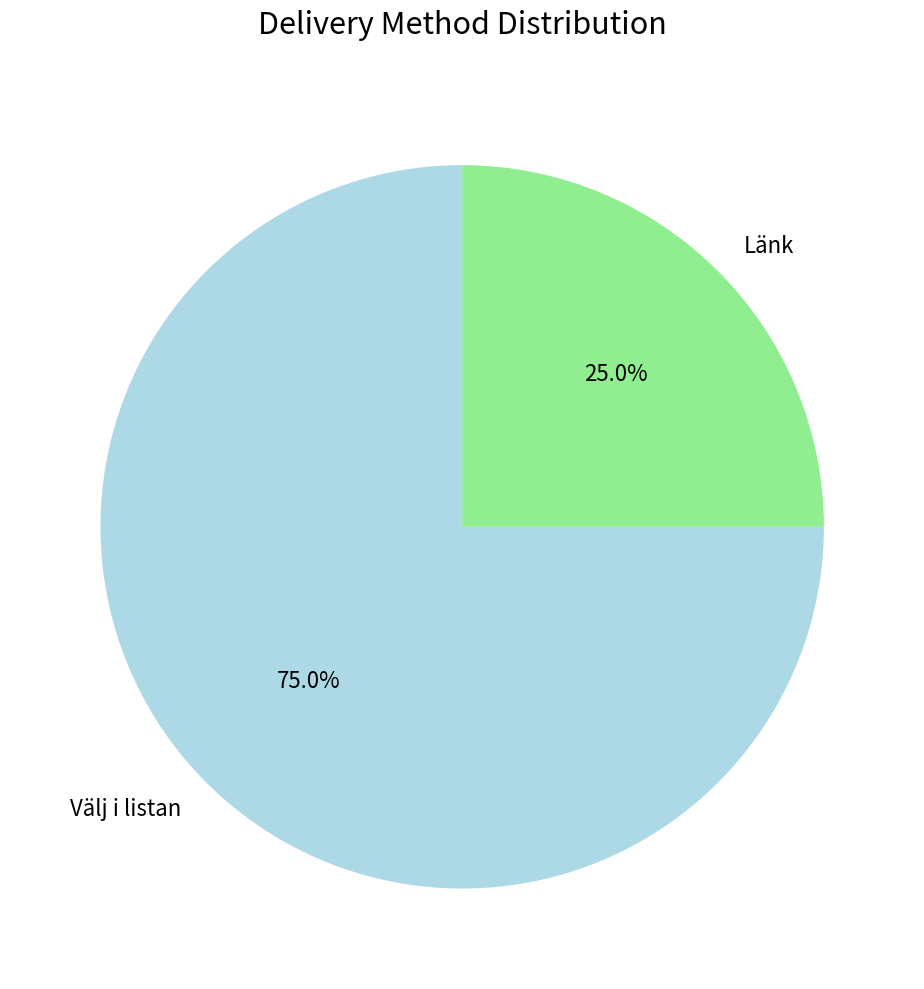

To the nearest percent, what is the difference between the largest and smallest slice percentages?

50%